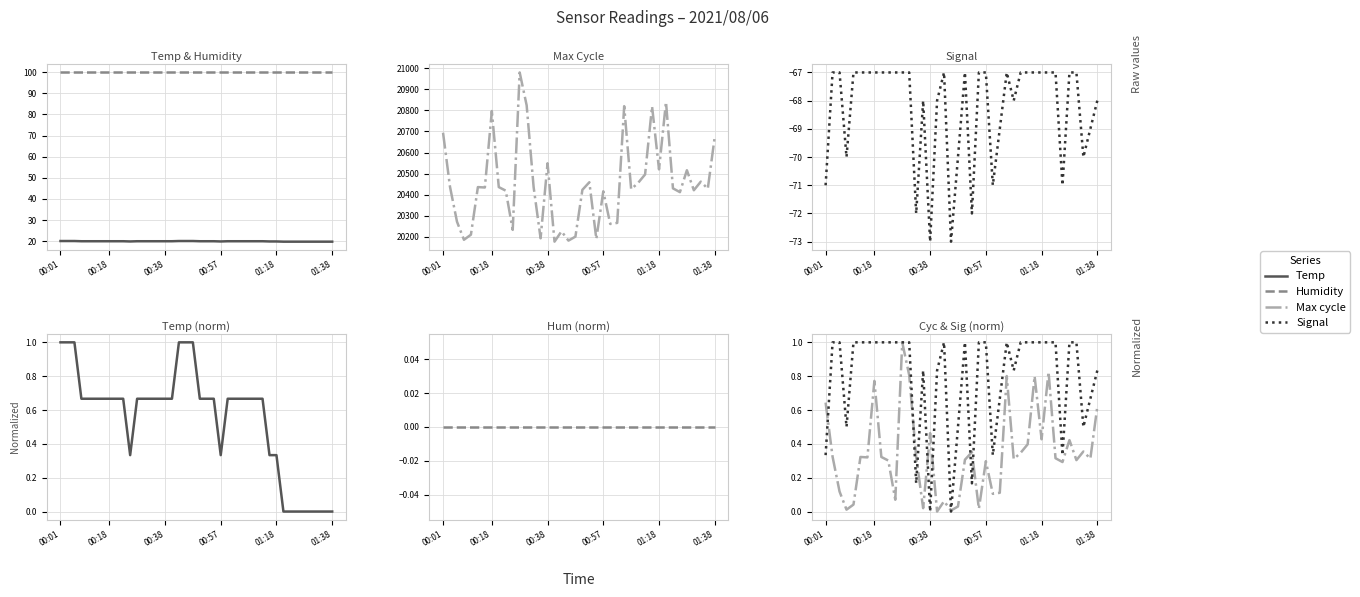

Is this an area chart (filled region under the line)?

No